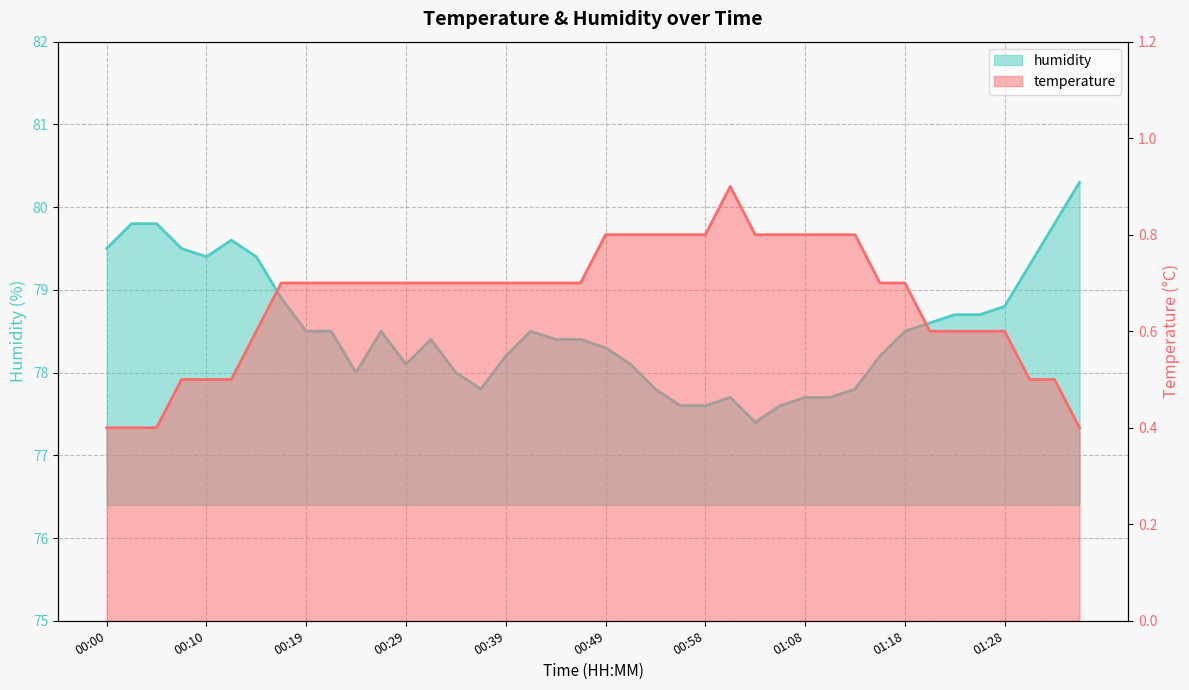

At which category is the sum across all series the highest?

01:36